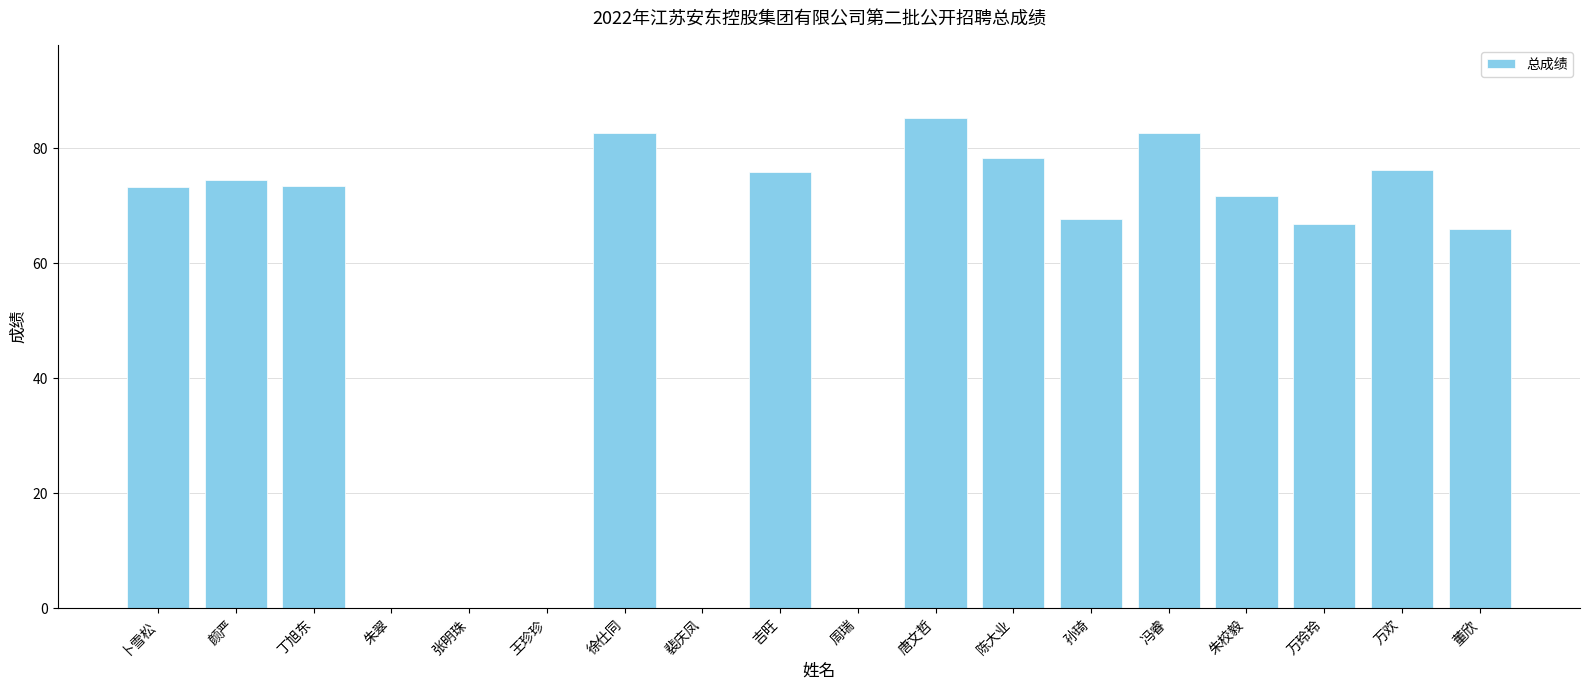

Count the number of data series in this chart.

1